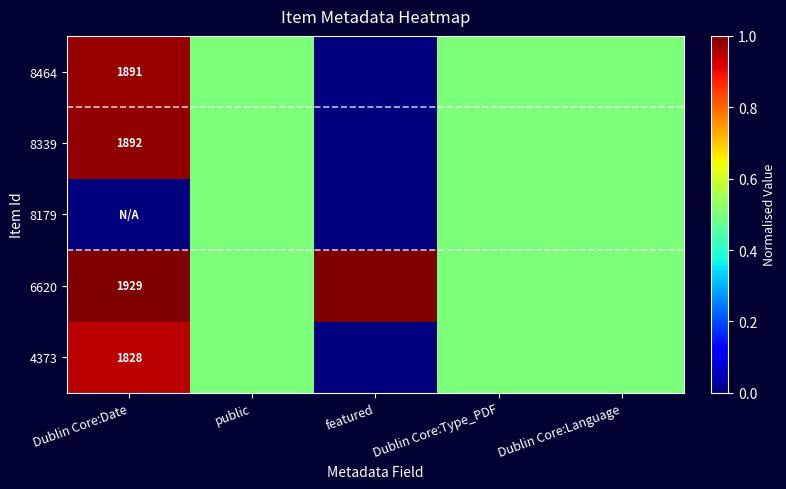

Which category has the lowest value in the 8179 series?

Dublin Core:Date